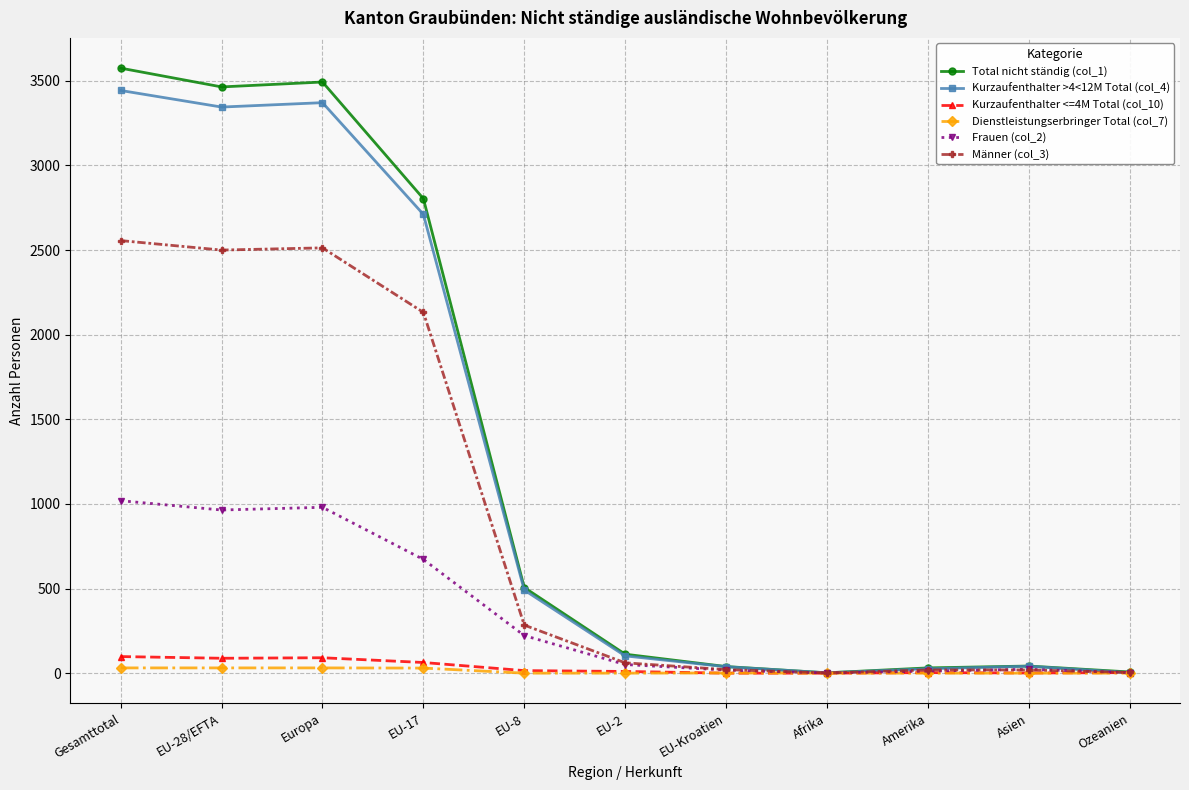

What is the maximum value shown in the chart?

3575